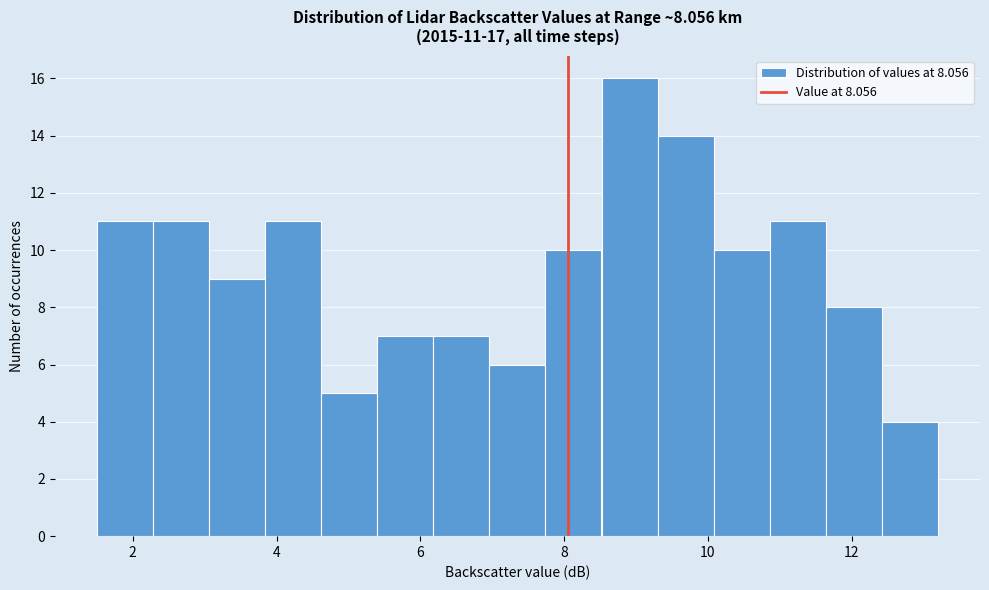

Around what value on the x-axis is the tallest bar? Give the approximate position of its centre, as read against the axis.

9.0